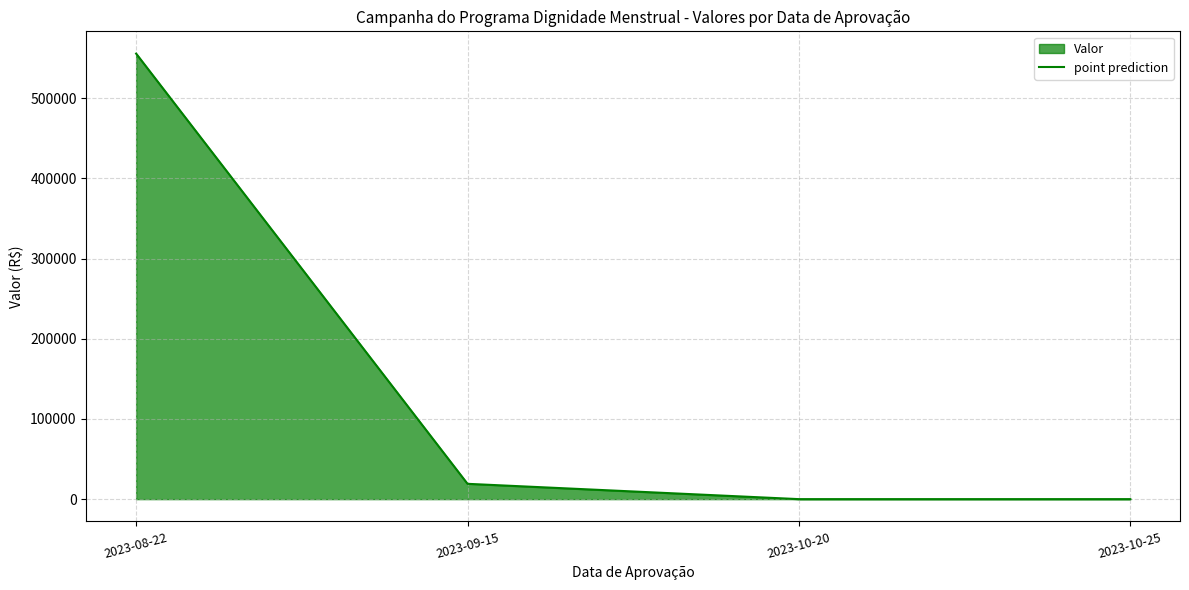

List the labels in order of value, smallest first.

2023-10-20, 2023-10-25, 2023-09-15, 2023-08-22